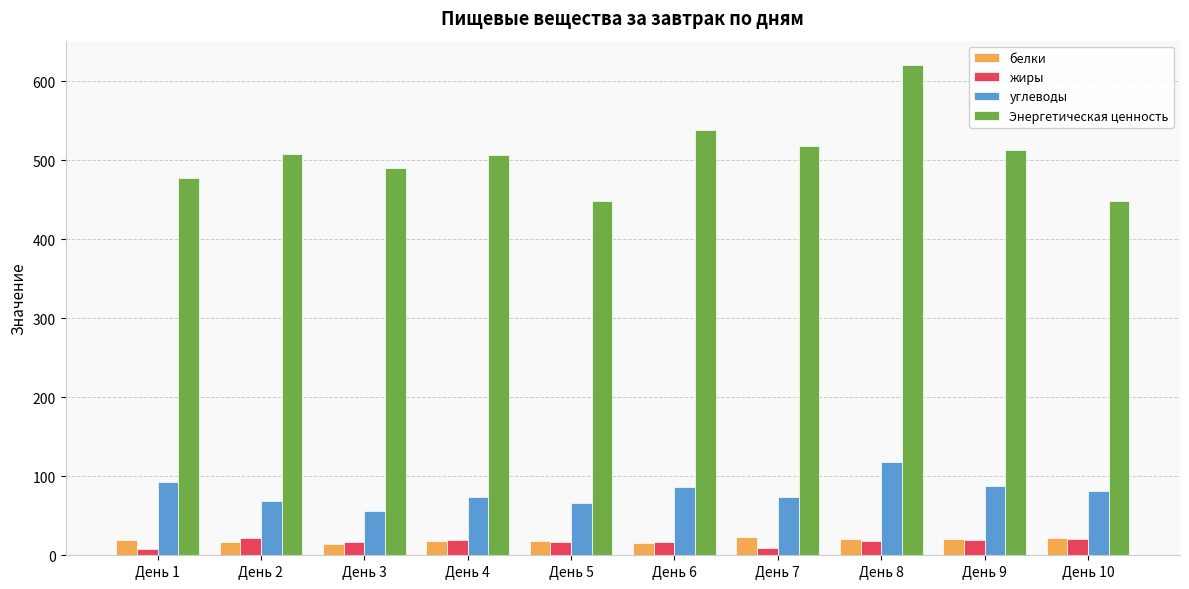

What is the average value of the углеводы series?

80.5